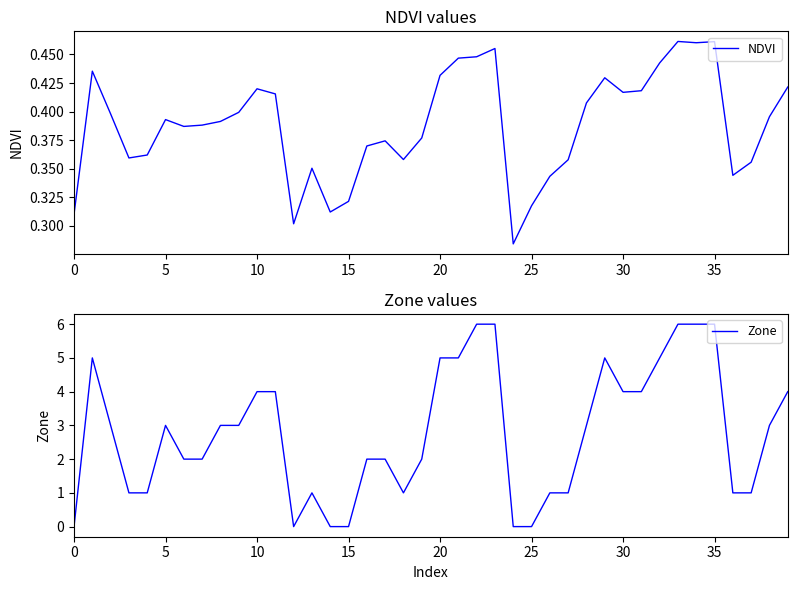

The value of Zone at 30 is 4. True or false?

True